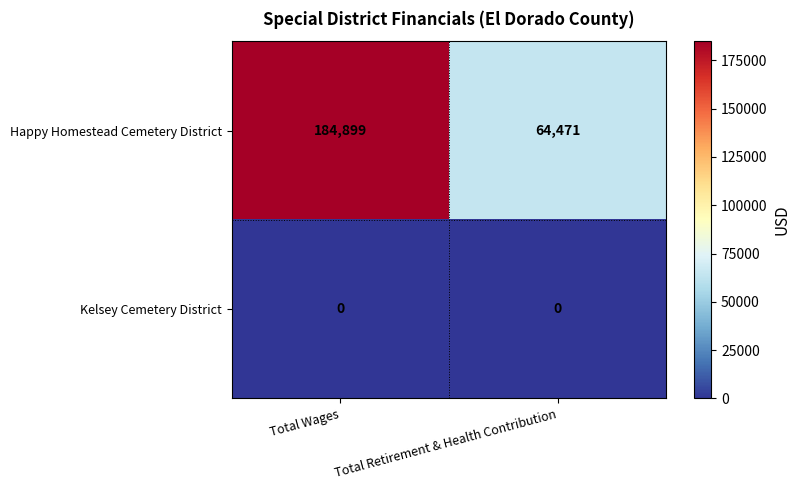

The value of Happy Homestead Cemetery District at Total Wages is 326311. True or false?

False